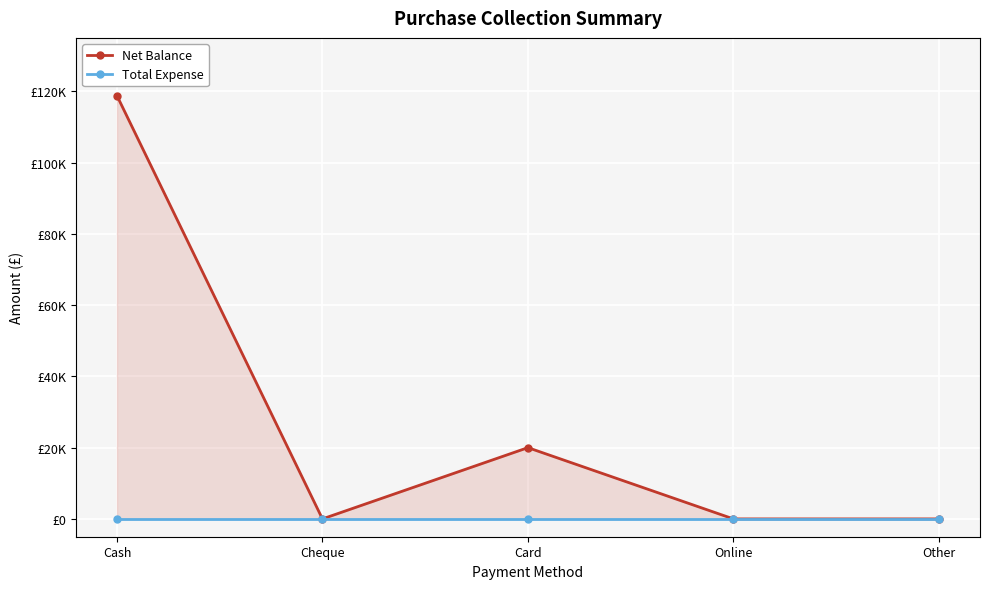

Where is Net Balance nearest to the value 59397?

Card